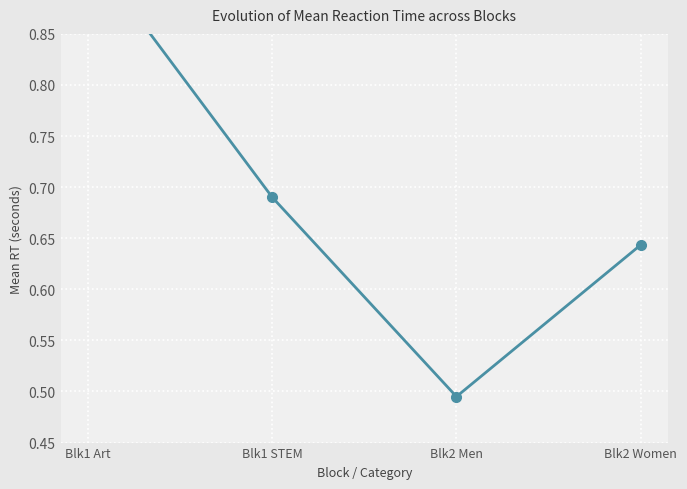

Reading left to right, transcribe all the data shown in this chart.

0.9	0.7	0.5	0.6